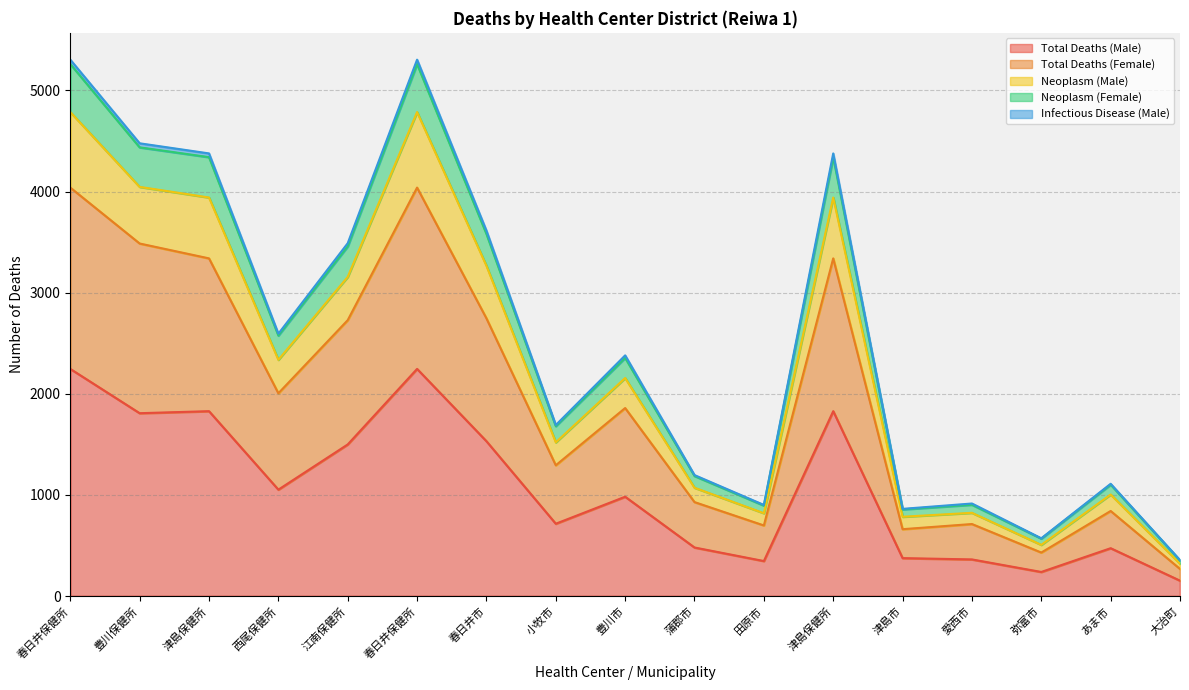

Between 春日井市 and 小牧市, which is larger?

春日井市